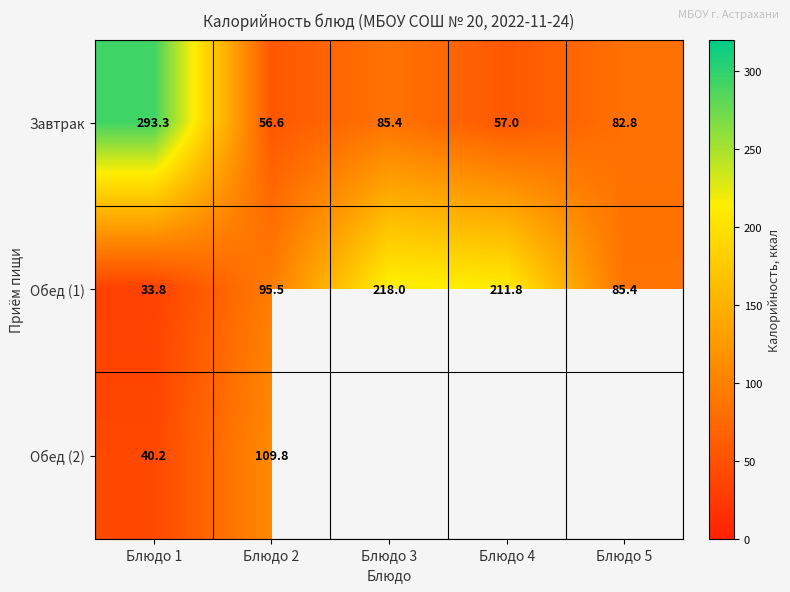

Which series has the largest total across all categories?

Обед (1)